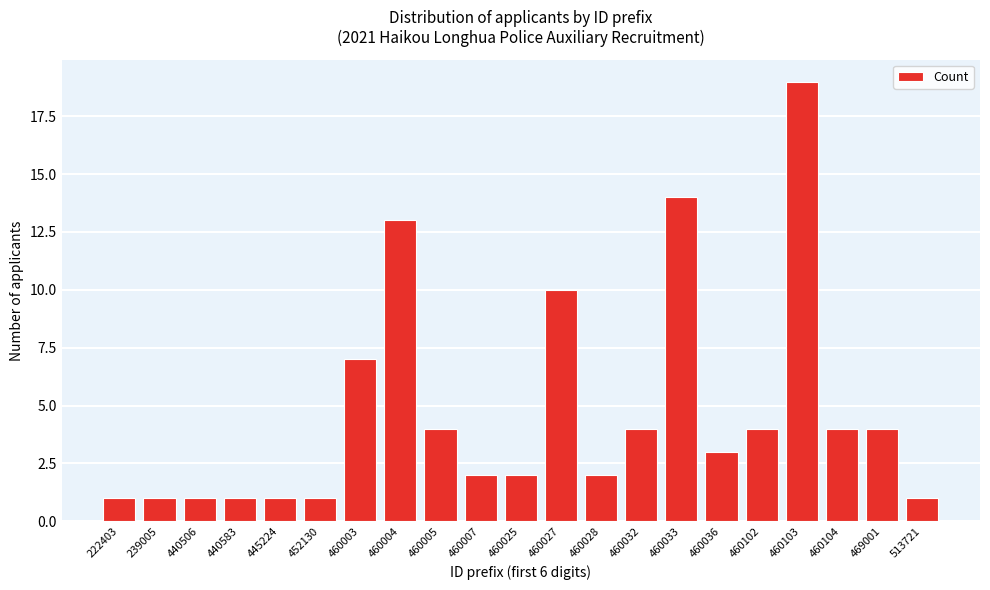

Reading left to right, list all the values displayed in this chart.

222403=1	239005=1	440506=1	440583=1	445224=1	452130=1	460003=7	460004=13	460005=4	460007=2	460025=2	460027=10	460028=2	460032=4	460033=14	460036=3	460102=4	460103=19	460104=4	469001=4	513721=1